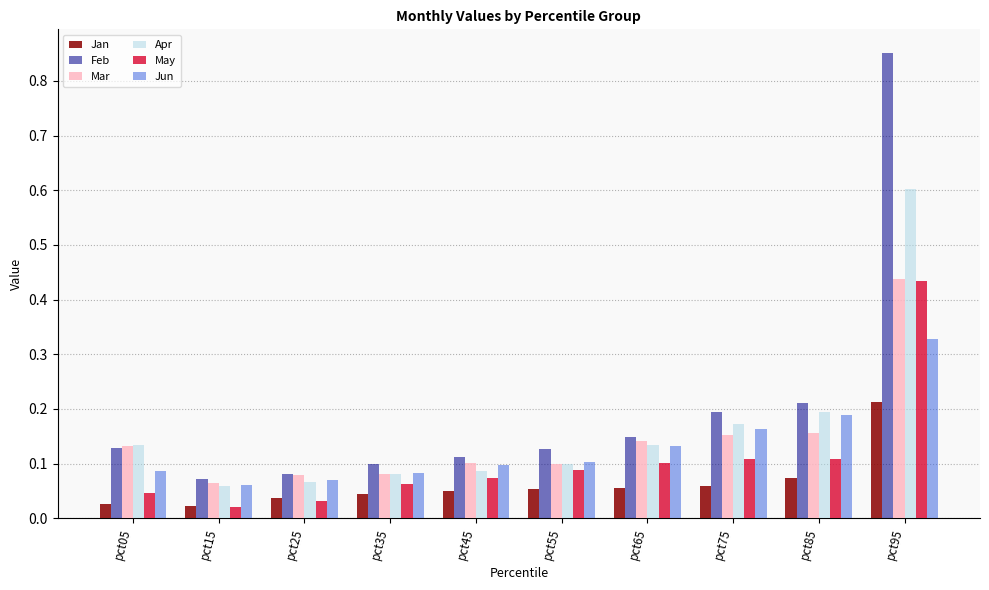

Count the Jan values in the range 0 to 1.

10